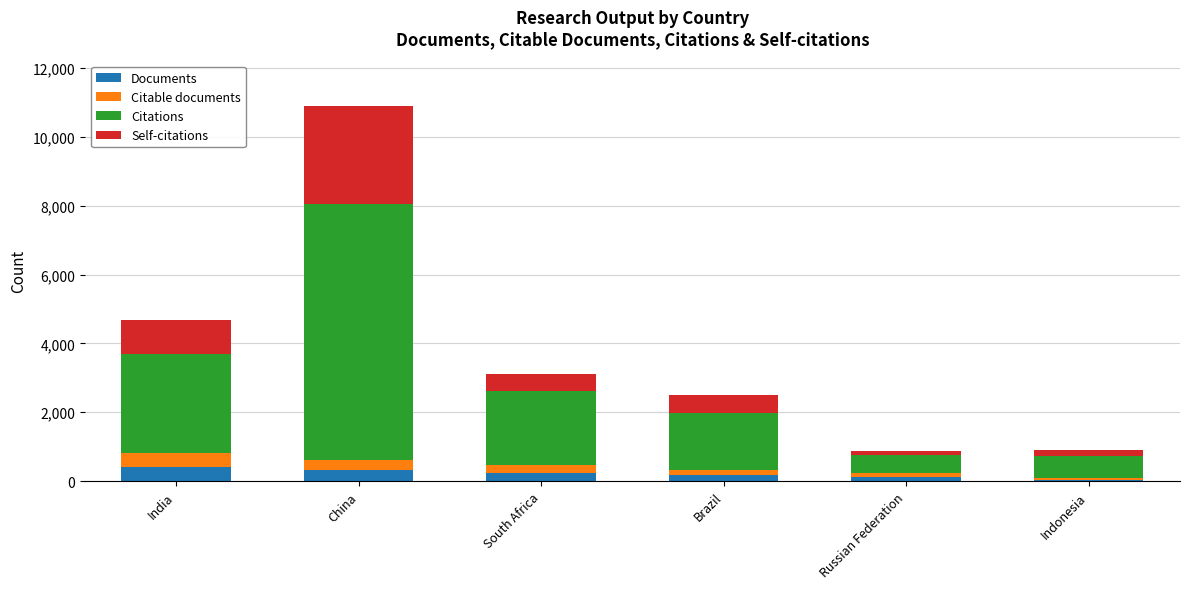

At which category is the sum across all series the highest?

China